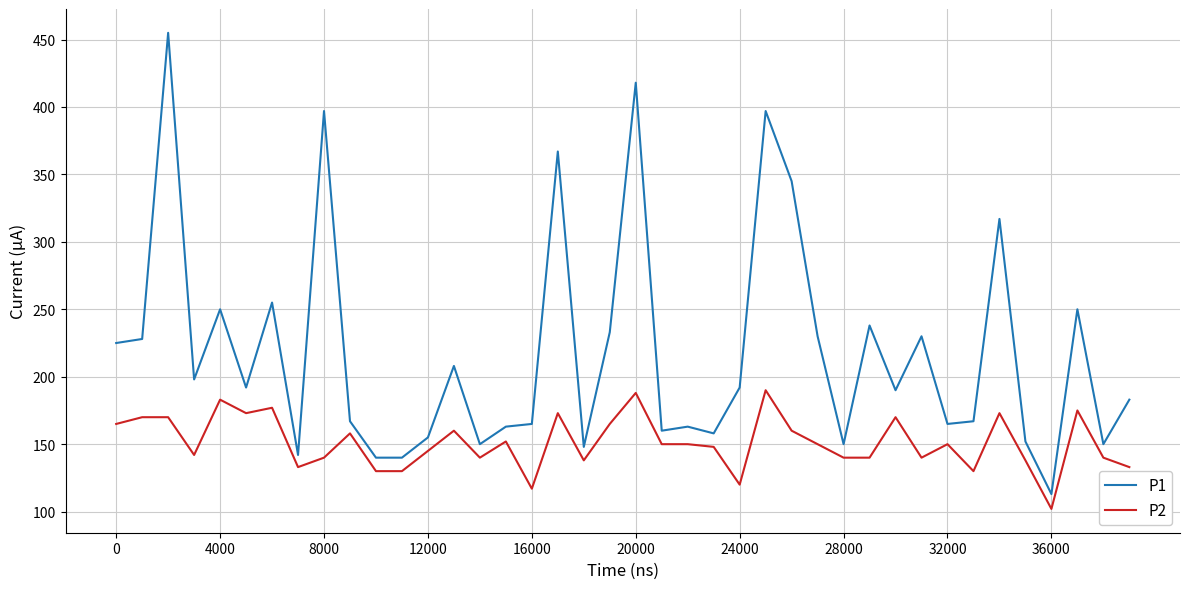

Rank the series by their average value, from lowest to highest.

P2, P1